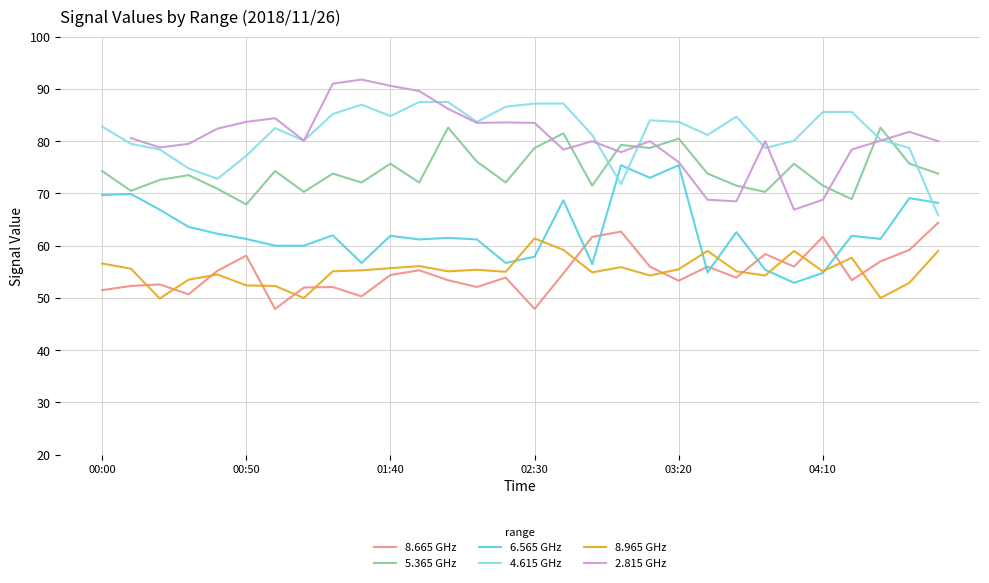

What value does the 8.965 GHz series have at 6?

52.3